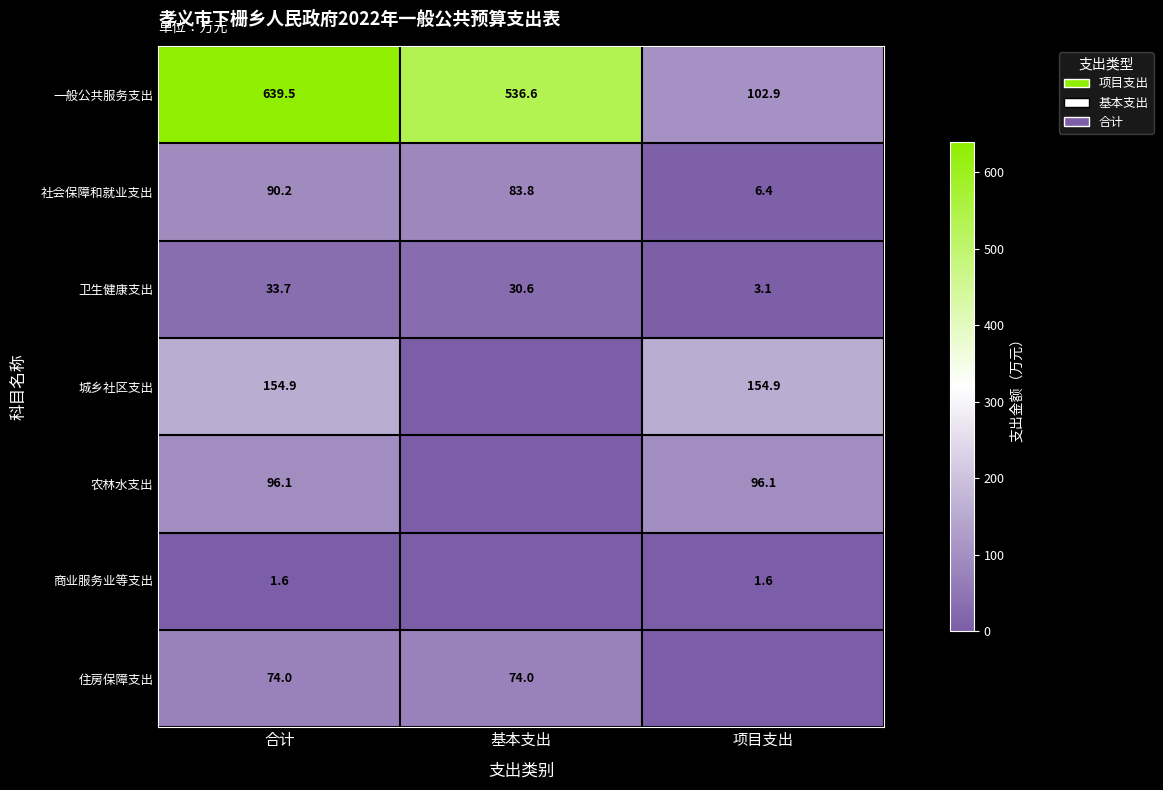

What is the sum of the 卫生健康支出 values at 项目支出 and 合计?

36.8